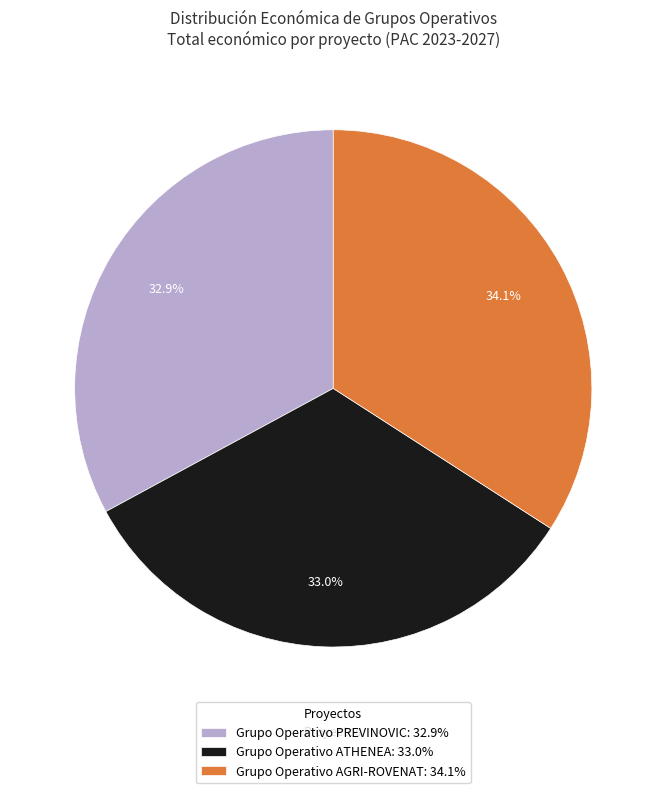

Does Grupo Operativo PREVINOVIC: 32.9% account for over 50% of the chart?

No